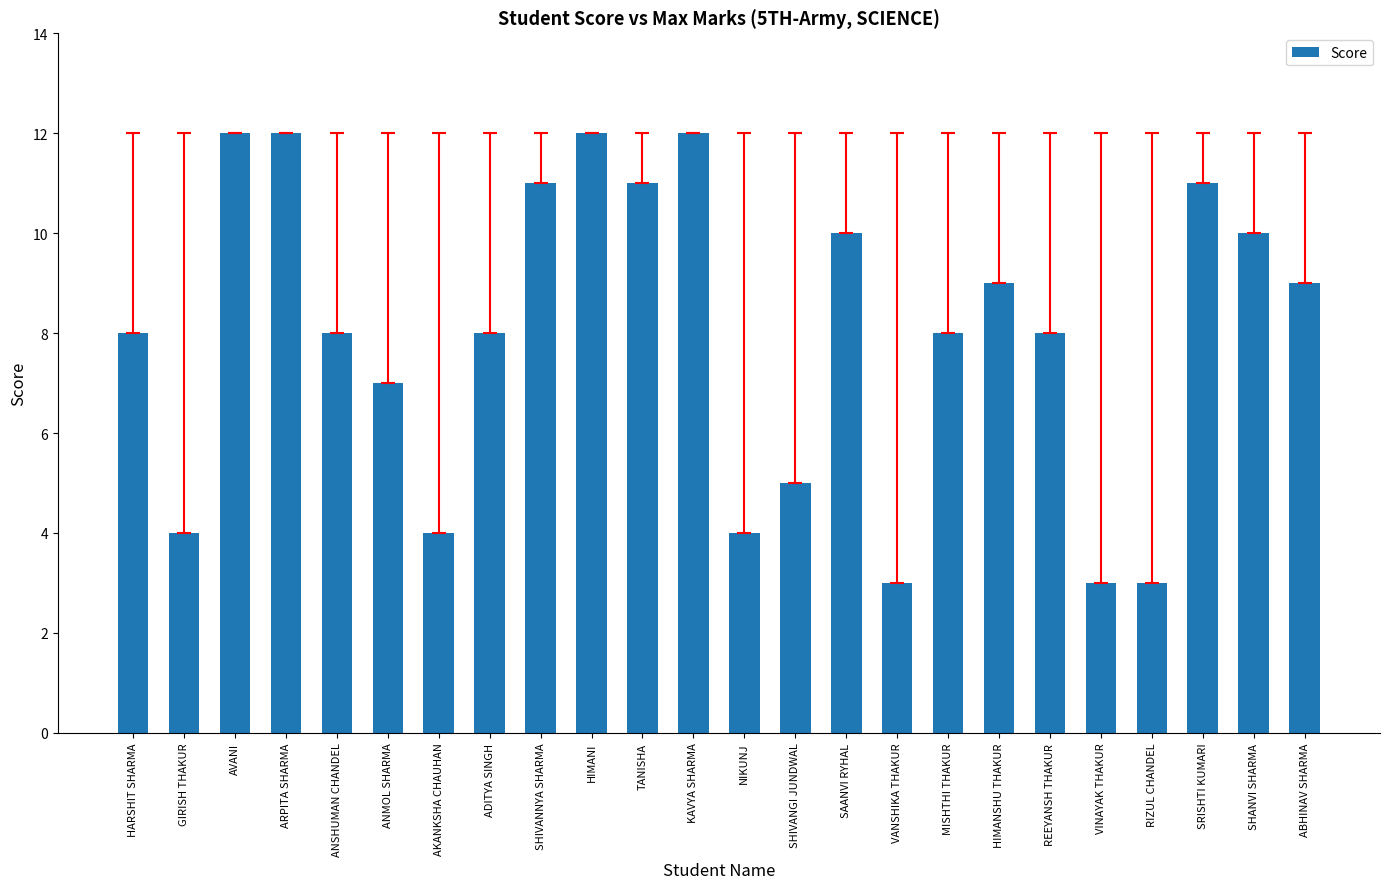

What is the difference between the values at SHIVANNYA SHARMA and REEYANSH THAKUR?

3